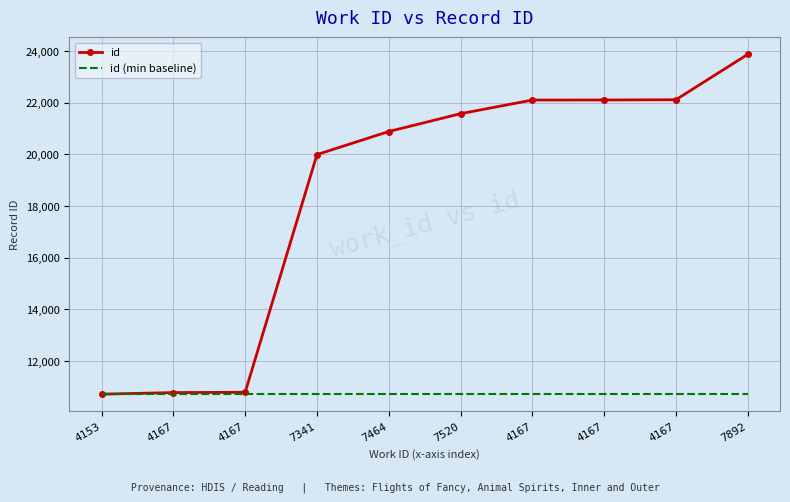

What are all the series names shown in the legend?

id, id (min baseline)